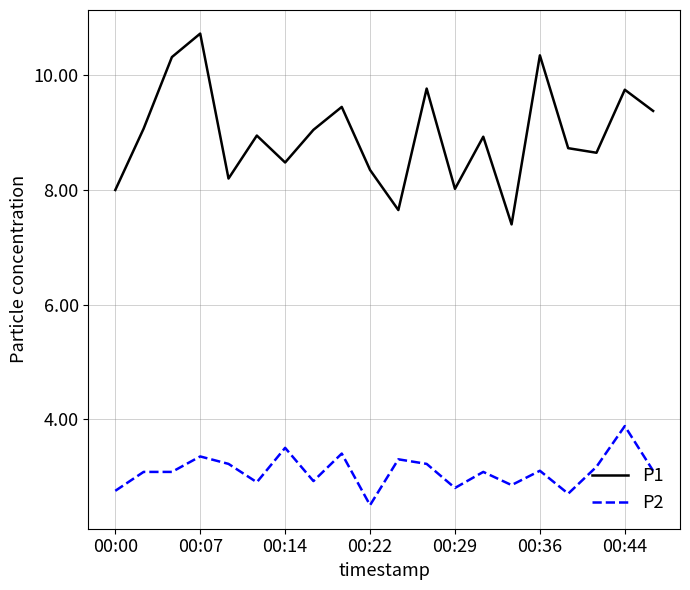

True or false: P1 and P2 cross at least once.

False